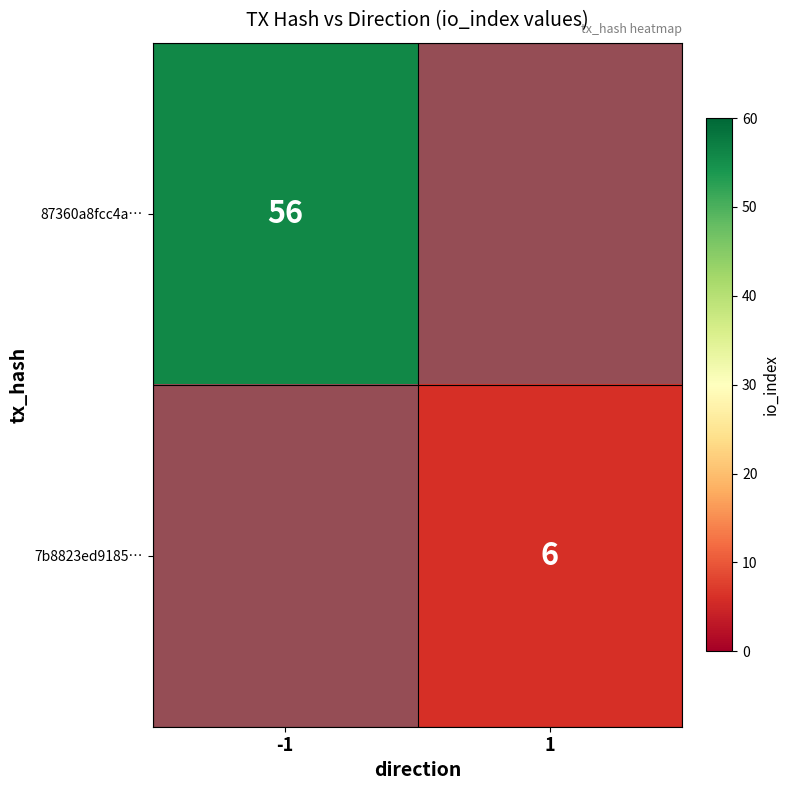

At -1, list the series in order from largest to smallest.

87360a8fcc4a…, 7b8823ed9185…